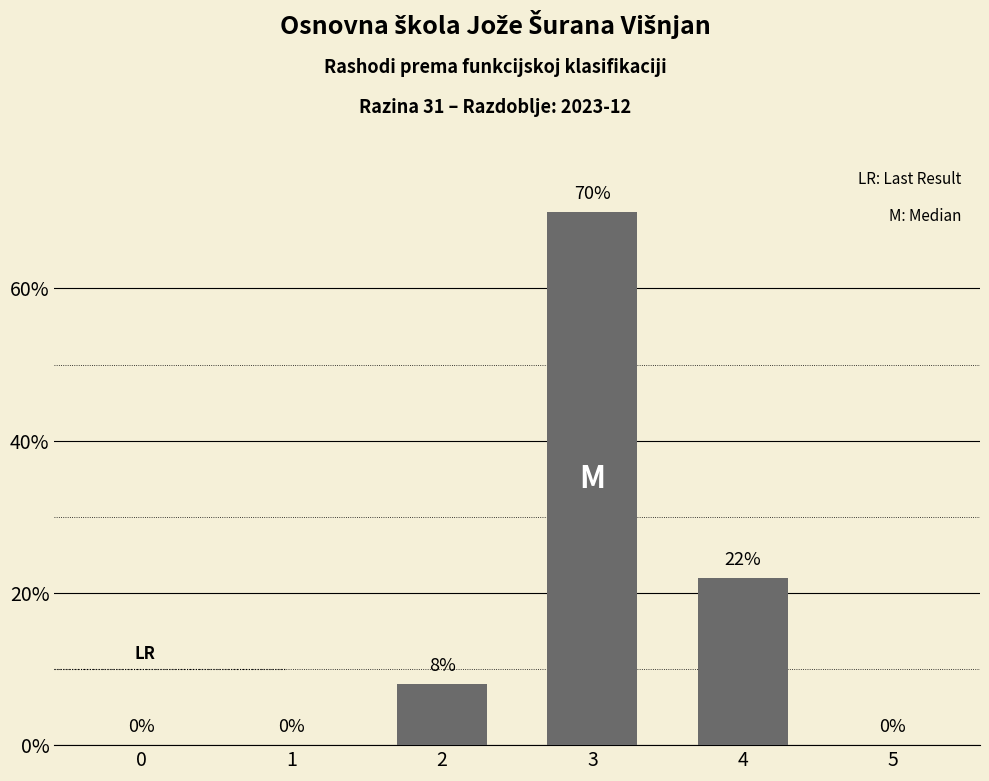

Are the bars horizontal?

No